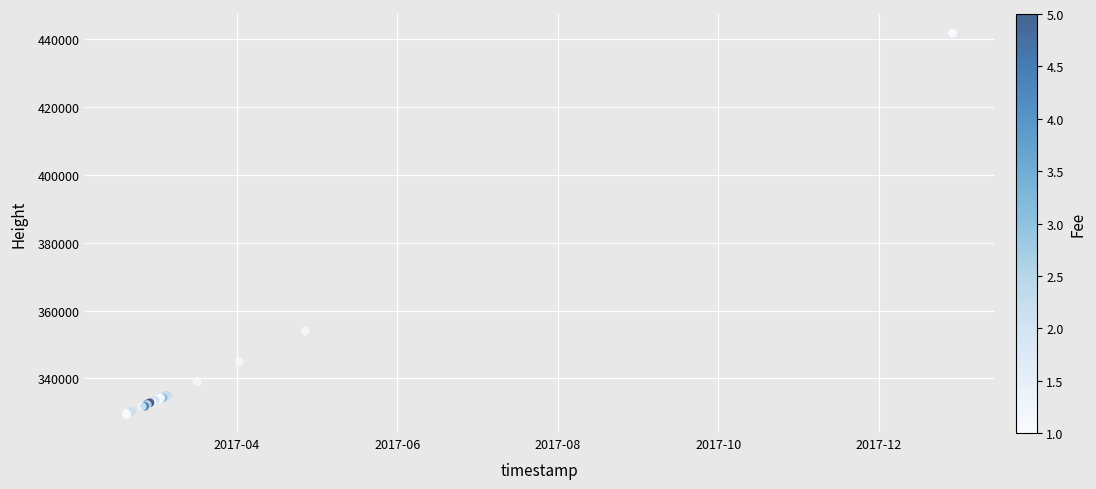

What Y value in the scatter plot is closest to 385615?

353921